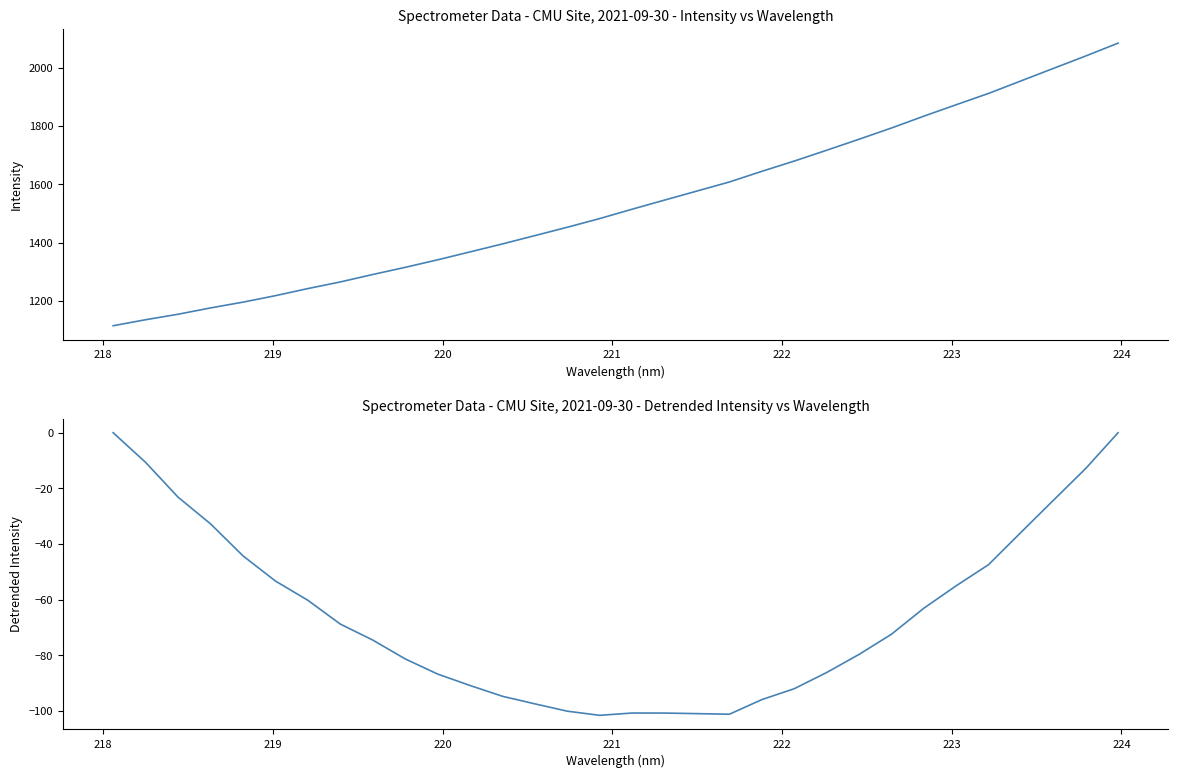

Which series has the largest total across all categories?

Intensity